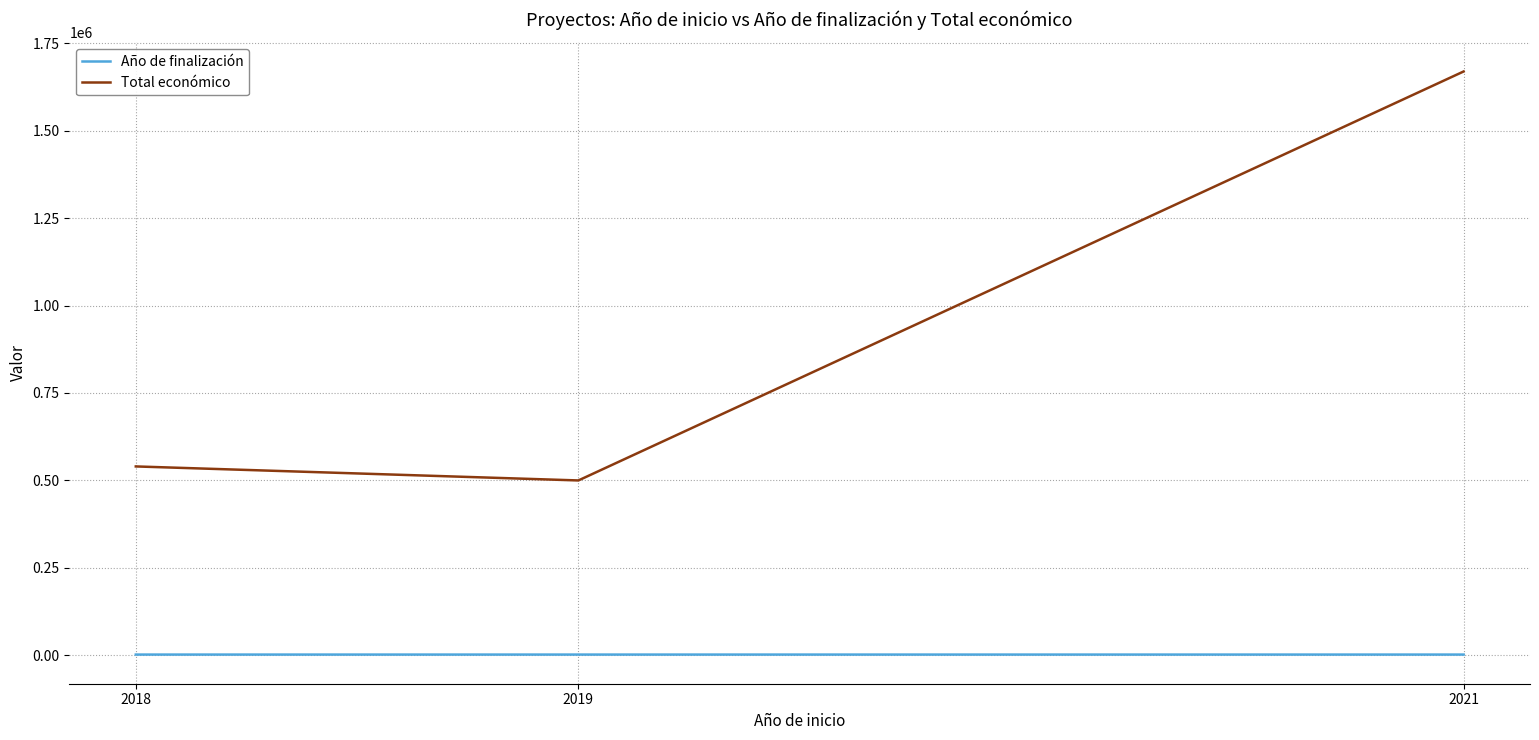

Is this an area chart (filled region under the line)?

No